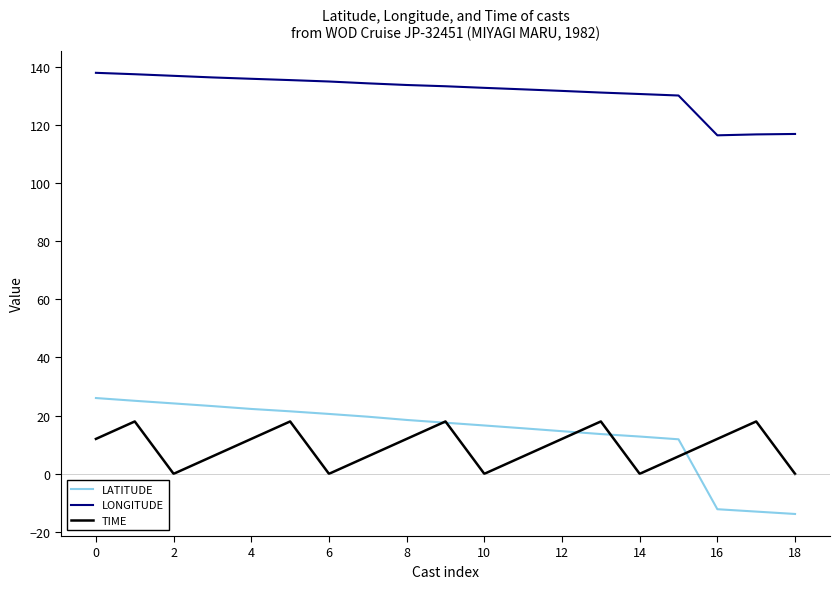

True or false: TIME and LONGITUDE intersect in this chart.

False